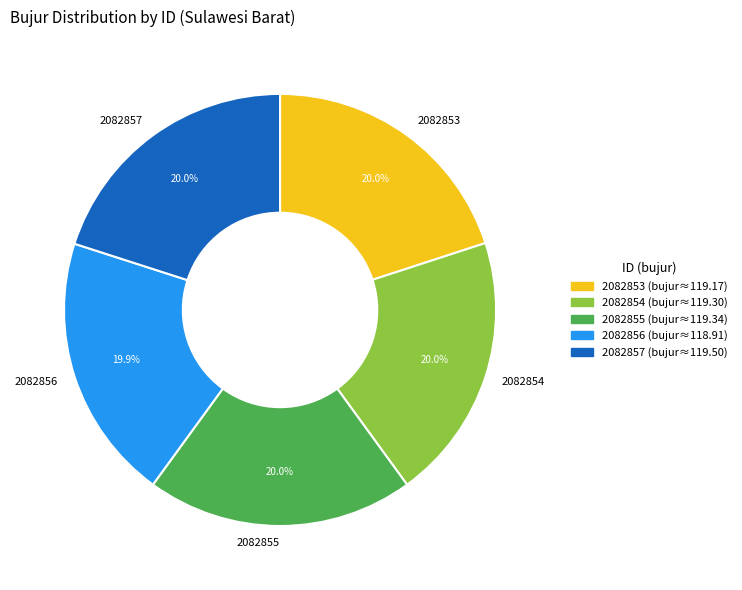

Is there a majority slice in this chart?

No